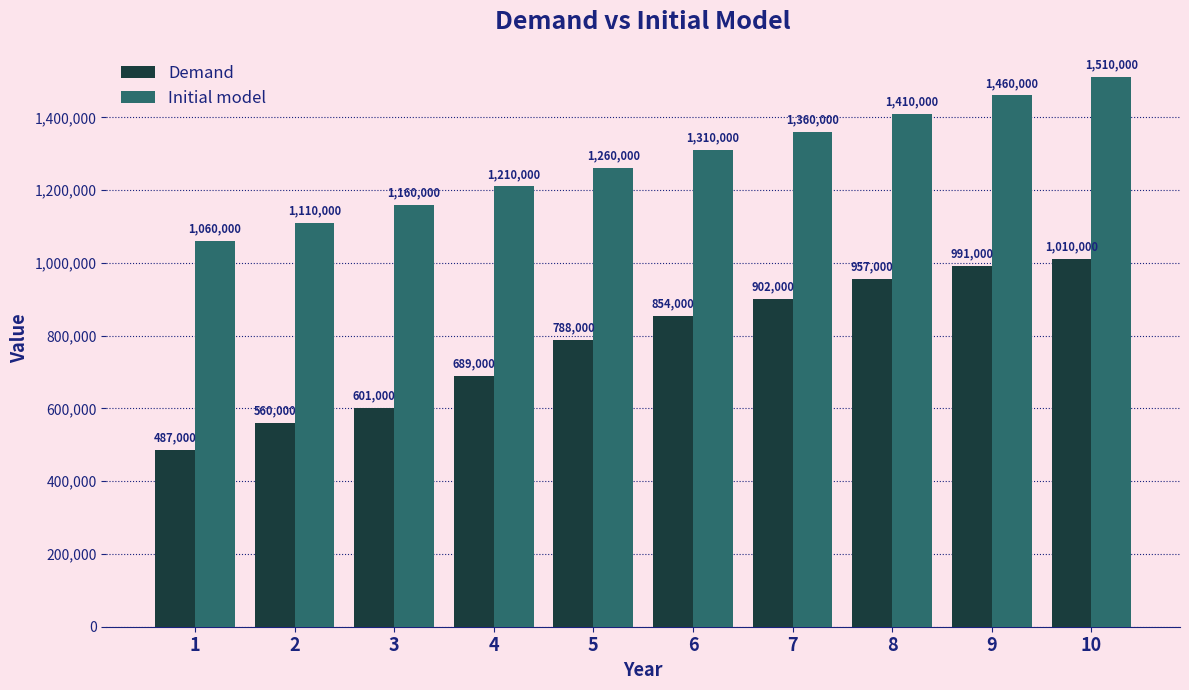

Are the bars grouped side by side (vs. stacked)?

Yes